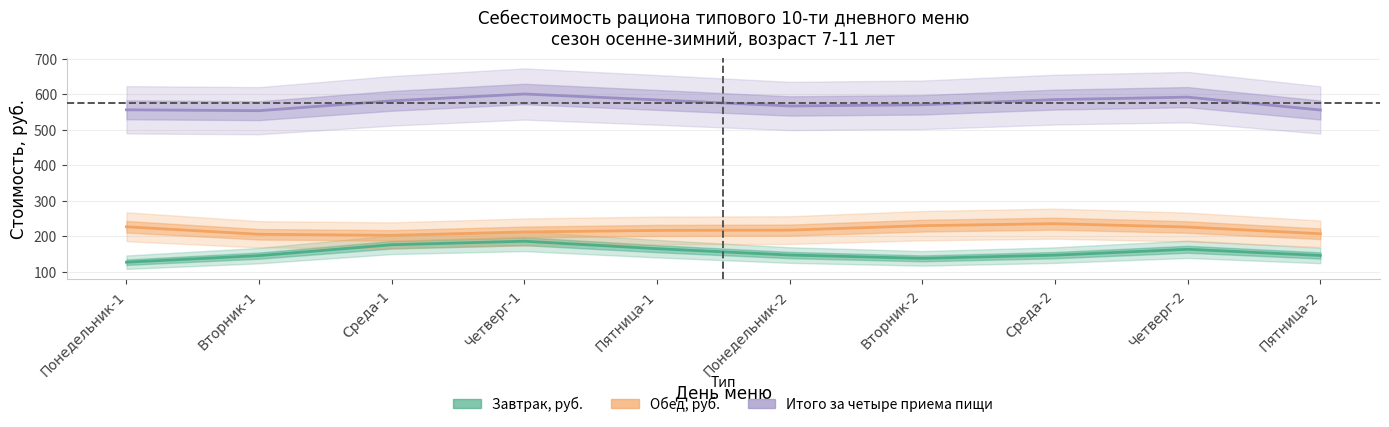

Reading left to right, extract all data points from this chart.

Завтрак, руб.: 126.5	145.1	175.7	185.6	164.6	146.7	137.4	146.4	163.0	145.6
Обед, руб.: 226.3	205.2	202.3	211.6	216.0	216.9	229.4	235.1	225.5	206.7
Итого за четыре приема пищи: 555.7	553.2	580.9	600.2	583.6	566.5	569.7	584.4	591.4	555.2